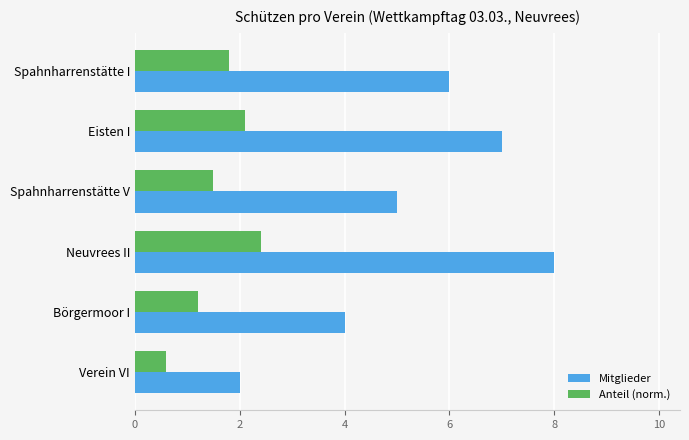

How many data points in Mitglieder are less than 6?

3